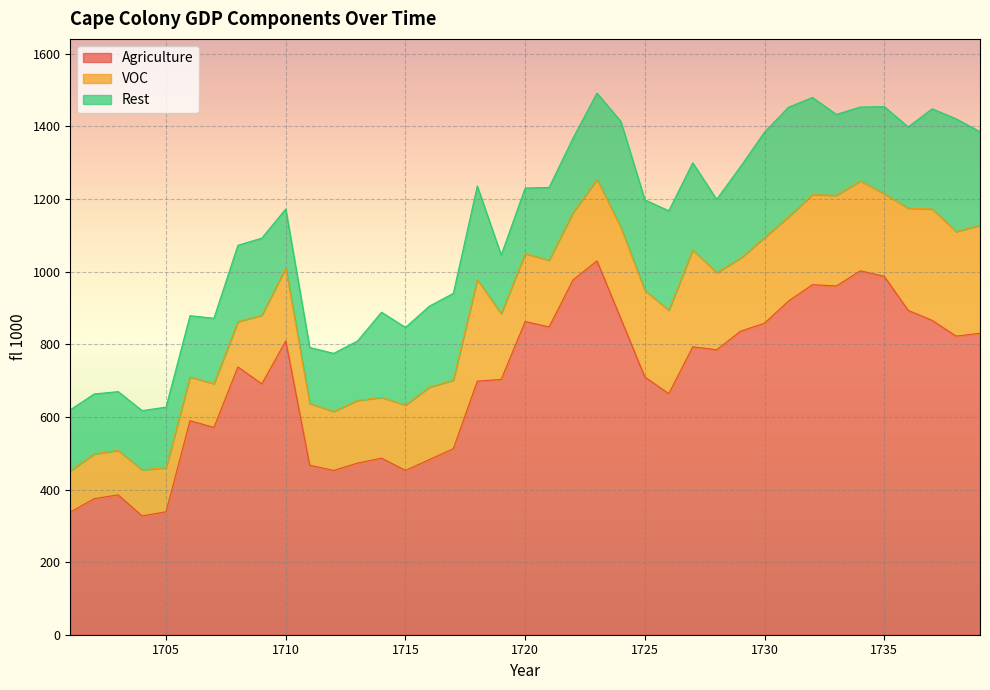

Reading left to right, list all the values displayed in this chart.

Agriculture: 337.8	374.8	385.2	327.3	338.7	589.5	570.9	737.6	691.0	809.2	466.9	452.6	472.7	486.4	452.6	482.4	512.5	698.3	703.2	862.8	847.8	977.6	1029.6	870.0	709.8	664.0	793.1	785.0	836.1	858.1	919.1	964.2	960.6	1002.3	987.2	893.3	865.9	822.5	830.3
VOC: 113.7	123.3	122.4	126.8	121.3	120.3	120.7	124.9	189.1	201.2	170.0	162.3	172.7	167.1	179.9	199.6	188.8	280.0	181.0	186.9	183.8	185.2	224.7	251.6	238.4	229.8	267.0	212.4	201.2	236.2	232.0	247.9	249.8	247.6	227.3	281.6	306.6	287.9	297.3
Rest: 168.0	165.1	162.0	163.1	167.0	168.9	180.1	210.2	212.4	162.2	154.3	160.1	163.8	234.8	213.9	223.1	239.0	257.6	161.8	180.6	200.5	205.3	237.6	292.1	249.7	273.8	239.8	201.9	252.5	290.3	301.9	267.8	222.8	203.6	240.1	223.9	276.1	310.7	257.8